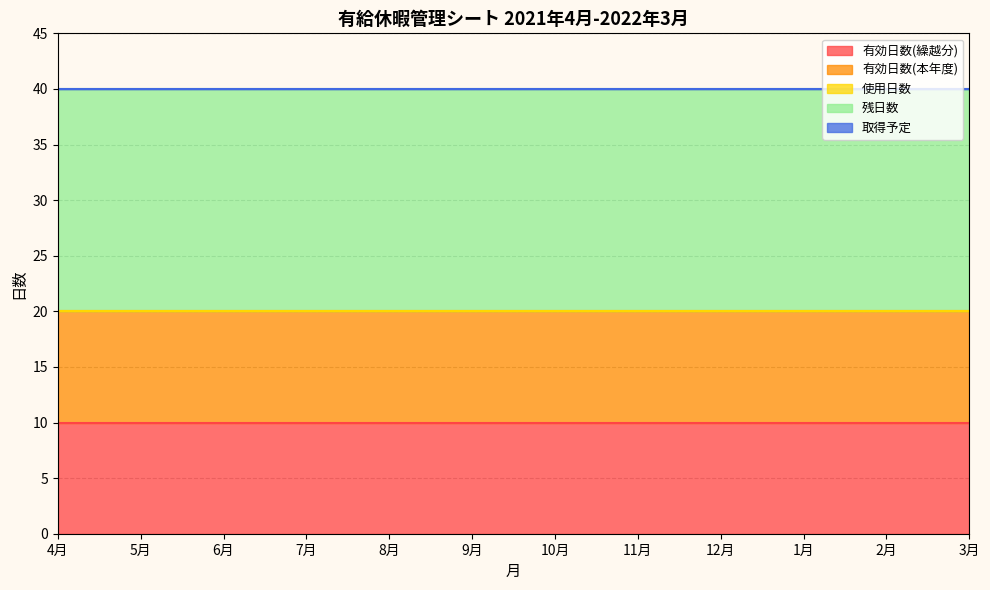

What is the total value across all series at 10月?

40